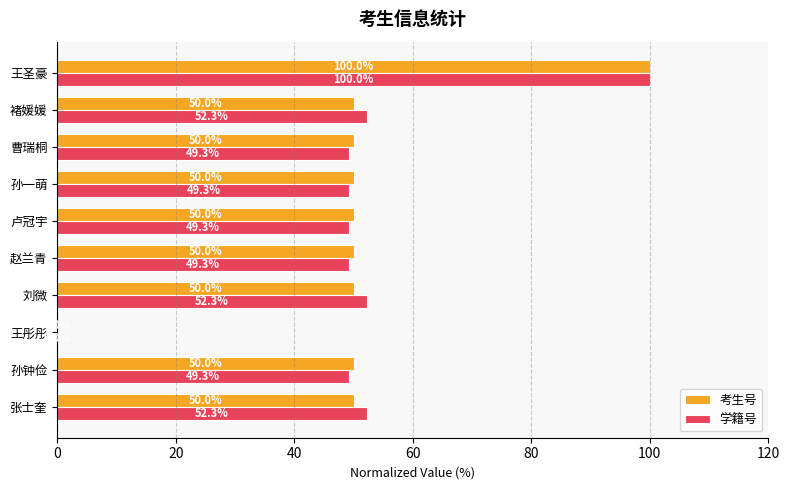

What is the sum of the 考生号 values at 张士奎 and 卢冠宇?

100.0